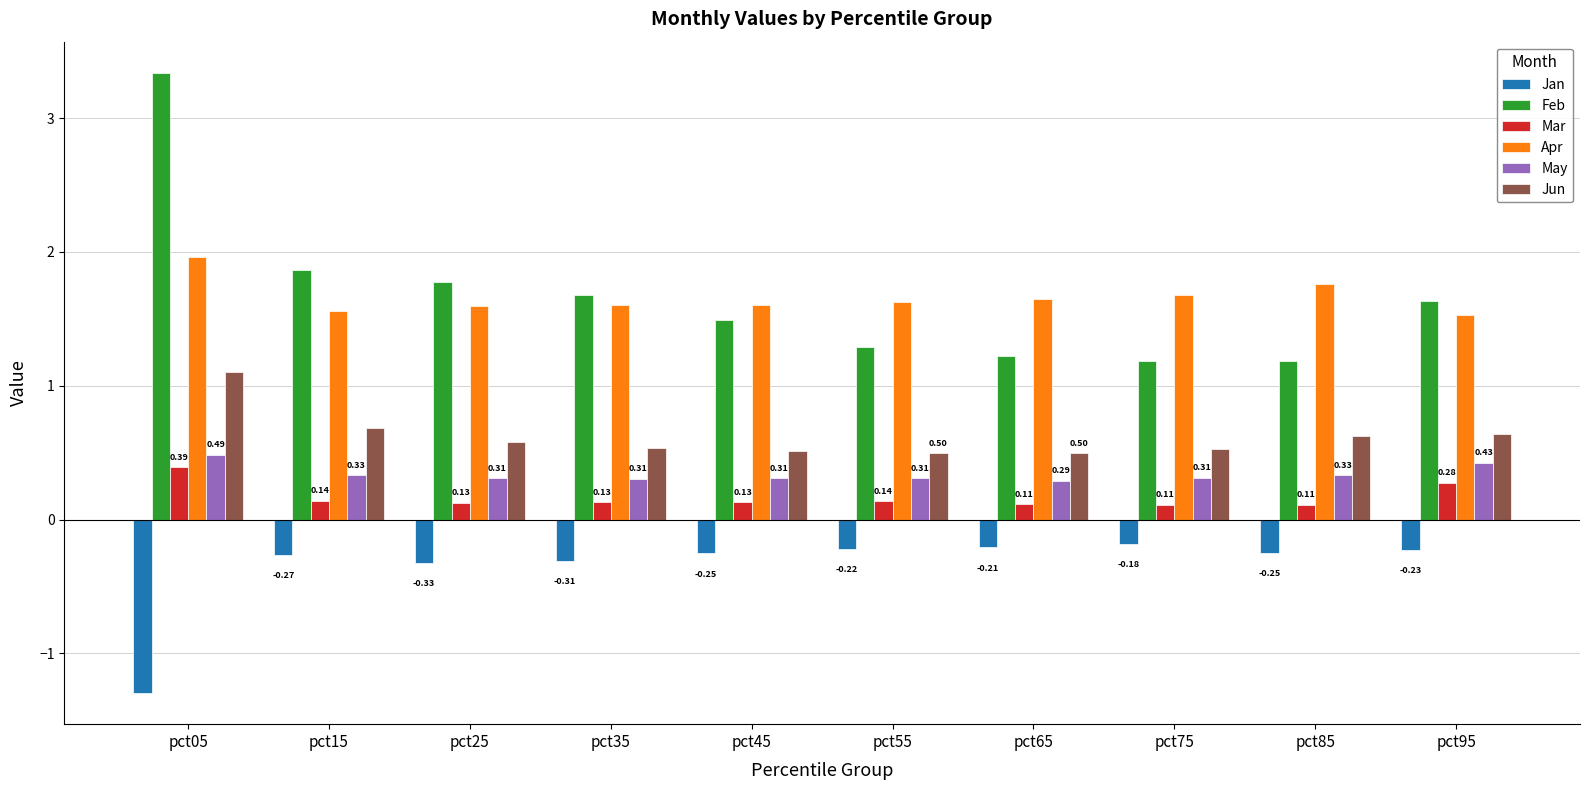

Which series has the largest range (max minus min)?

Feb